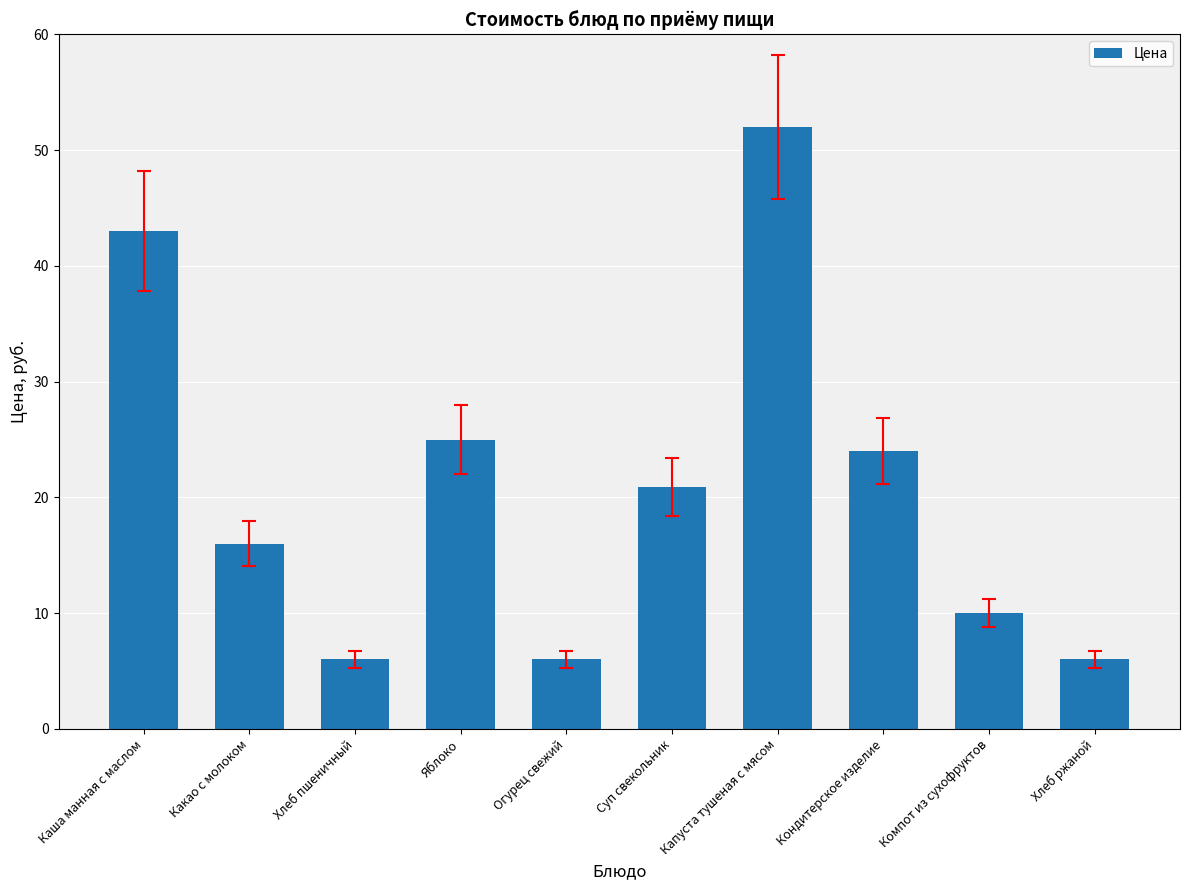

True or false: the data shows 20.9 at Суп свекольник.

True